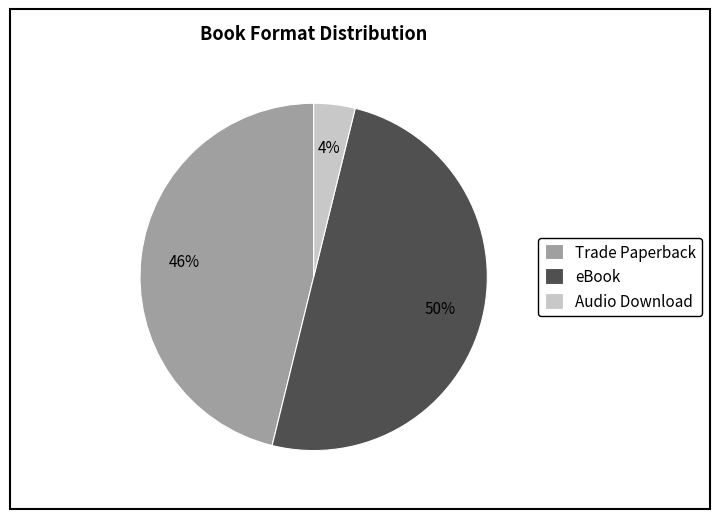

What is the ratio of the value at Audio Download to the value at eBook?

0.1